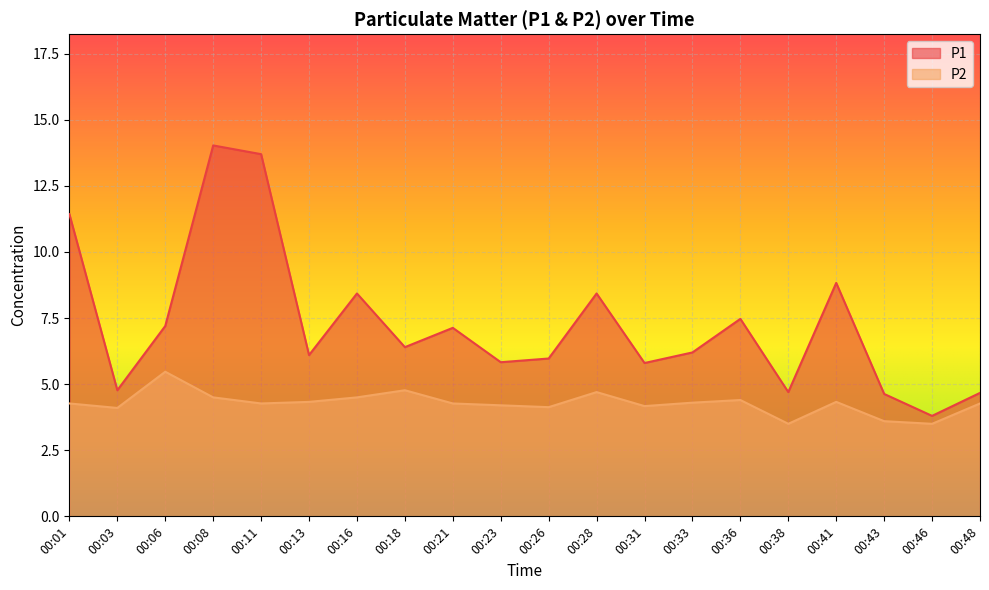

True or false: P1 and P2 intersect in this chart.

False